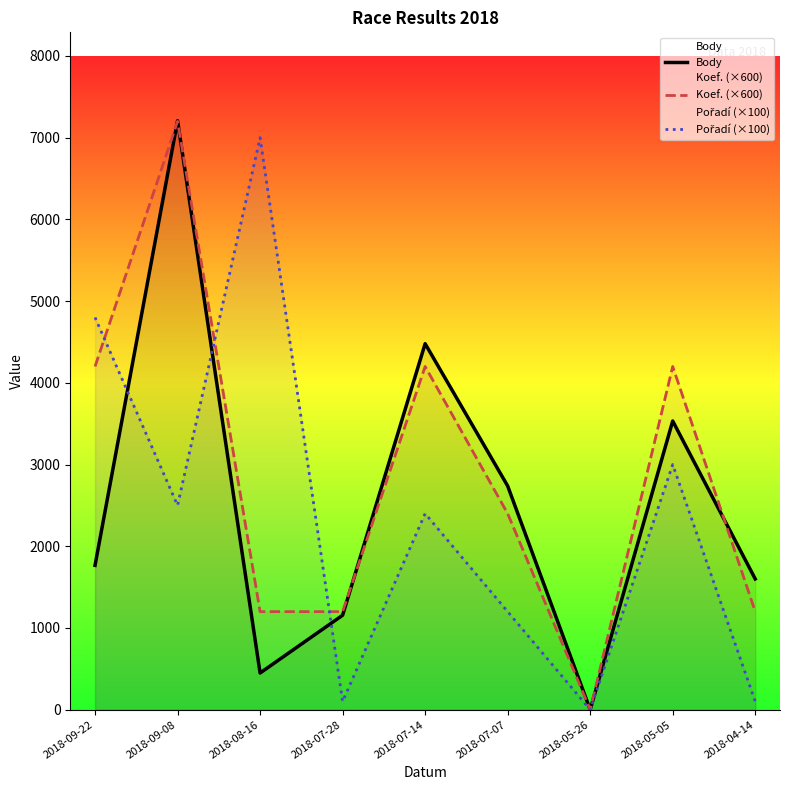

Is the value of Koef. (×600) at 2018-07-14 greater than the value of Body at 2018-07-14?

No